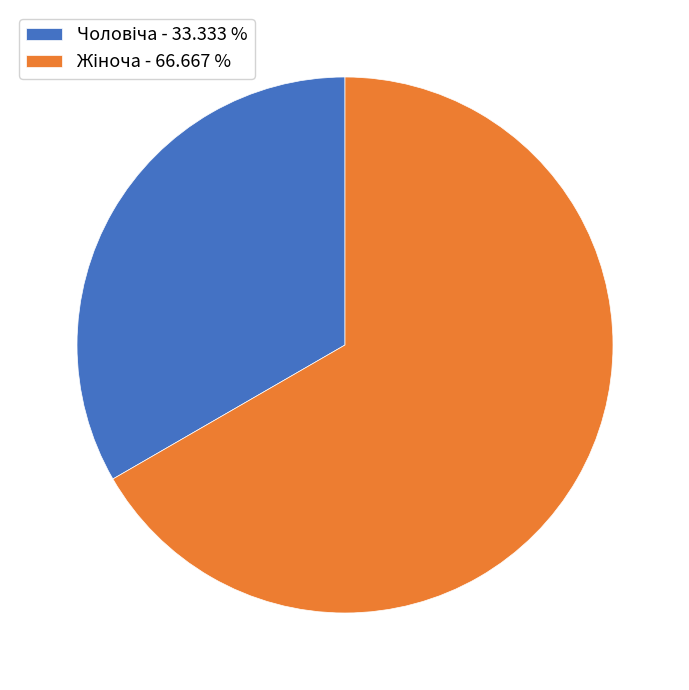

Is there any slice that represents more than half of the pie?

Yes